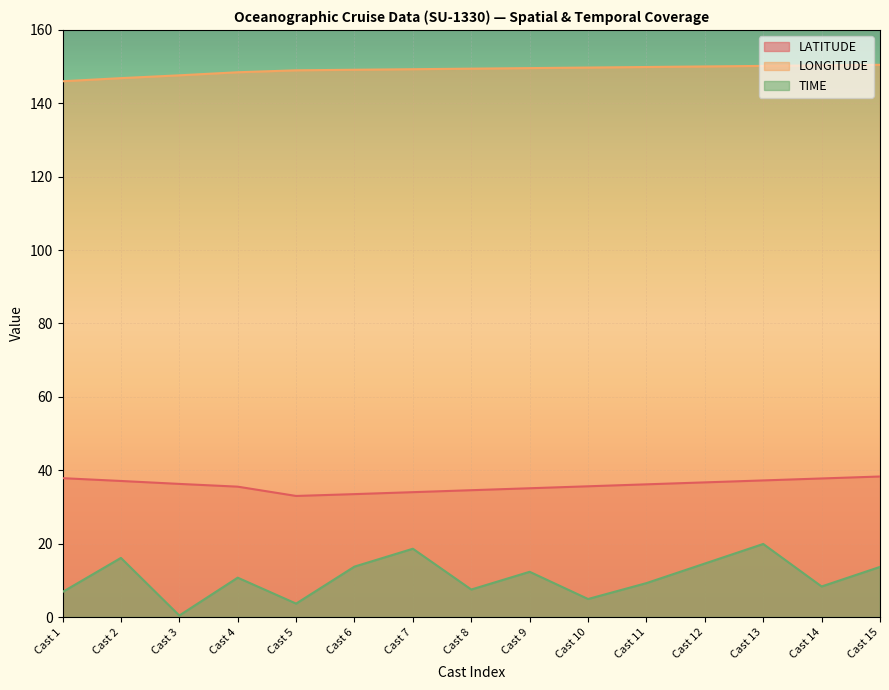

True or false: LONGITUDE has more than 0 interior local peaks.

False